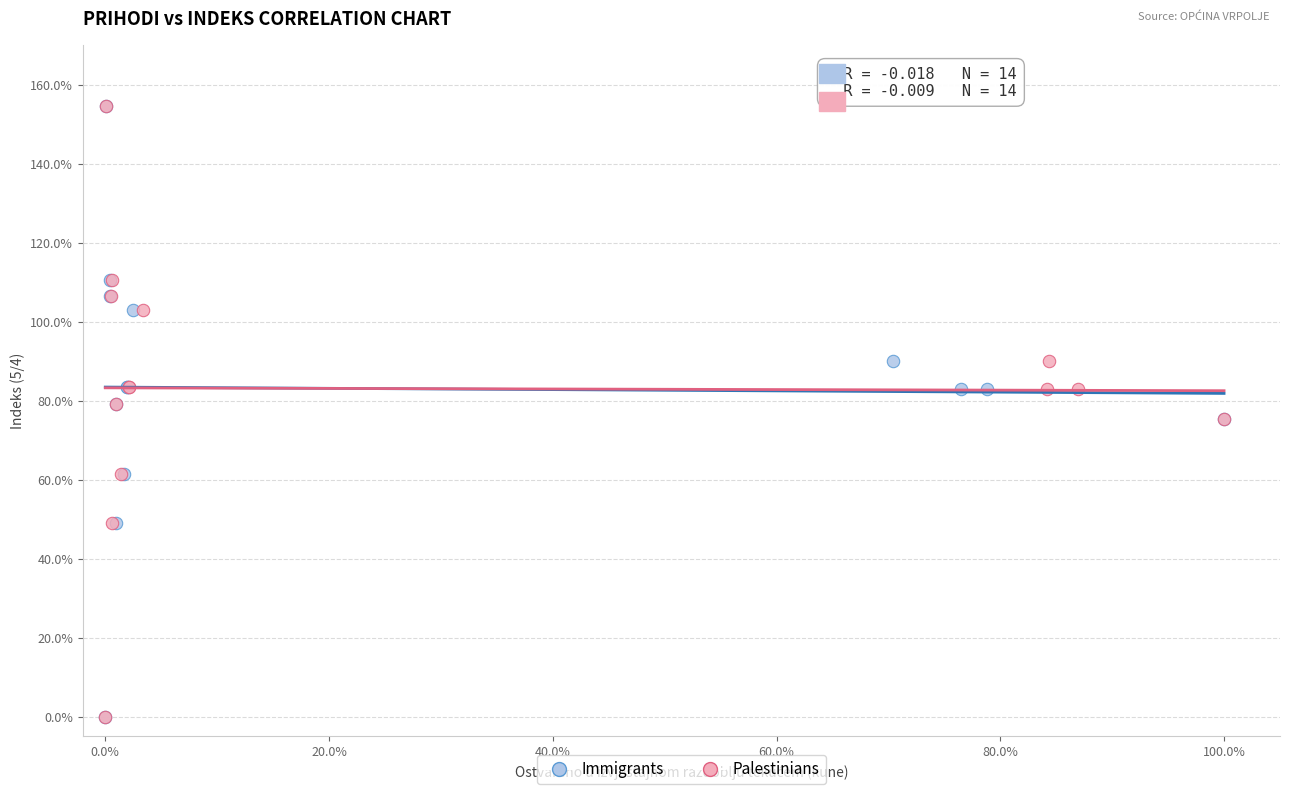

What are all the series names shown in the legend?

Immigrants, Palestinians